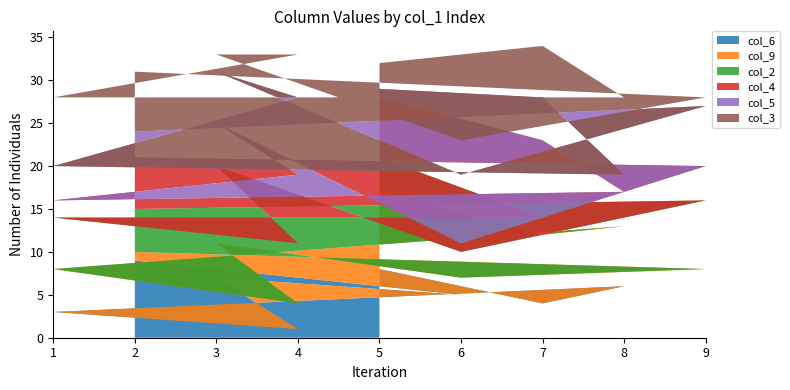

Reading right to left, what are all the values shown in this chart?

col_6: 2=9	9=2	6=5	3=7	4=1	1=3	8=6	7=4	5=8
col_9: 2=1	9=6	6=2	3=4	4=3	1=5	8=7	7=8	5=9
col_2: 2=5	9=8	6=3	3=9	4=7	1=6	8=1	7=2	5=4
col_4: 2=6	9=4	6=1	3=5	4=8	1=2	8=3	7=9	5=7
col_5: 2=3	9=7	6=8	3=6	4=9	1=4	8=2	7=5	5=1
col_3: 2=7	9=1	6=4	3=2	4=5	1=8	8=9	7=6	5=3